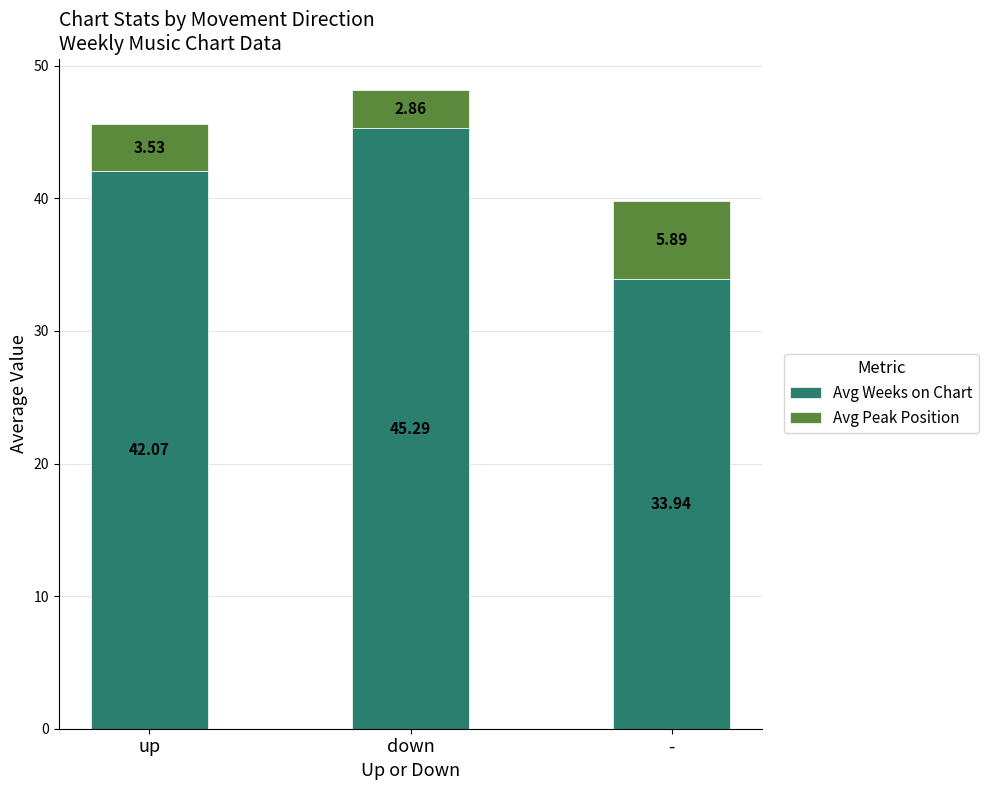

At which label does Avg Weeks on Chart reach its minimum?

-